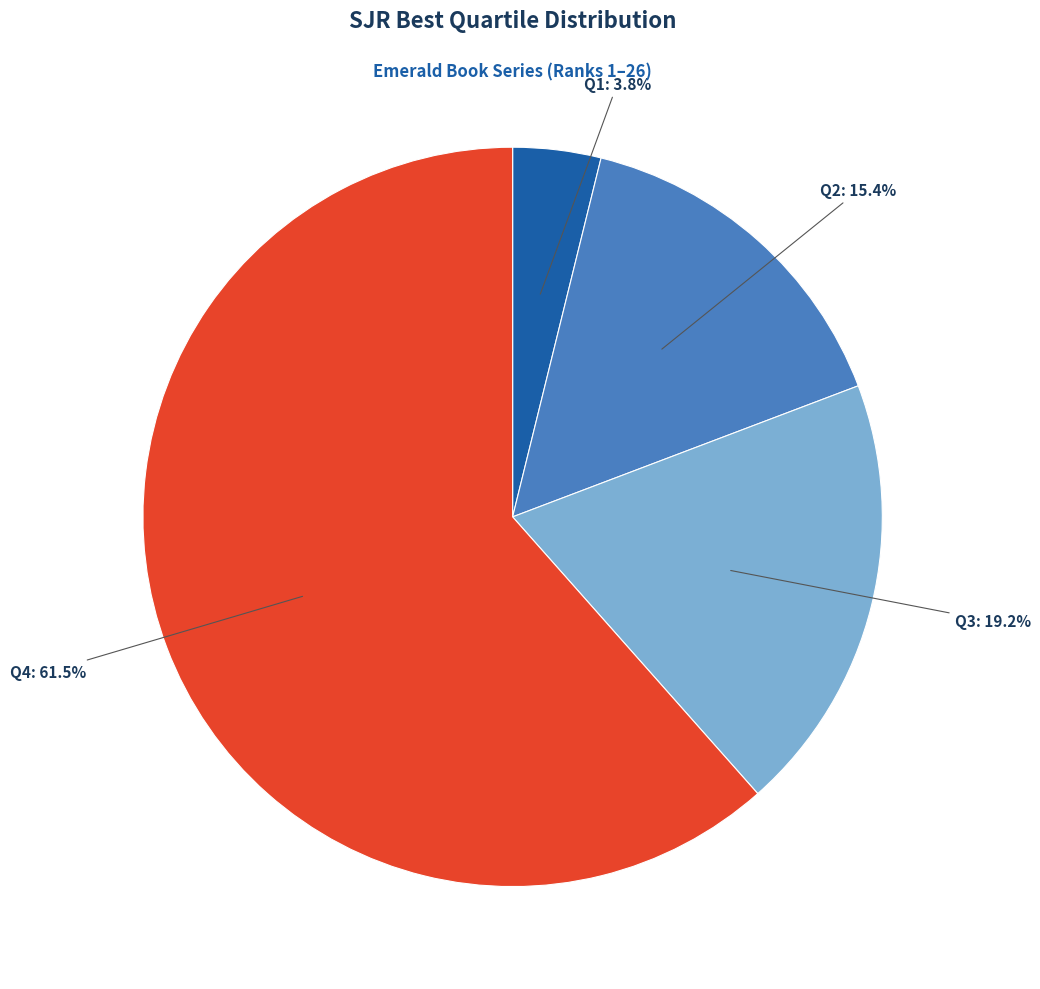

Is there a majority slice in this chart?

Yes